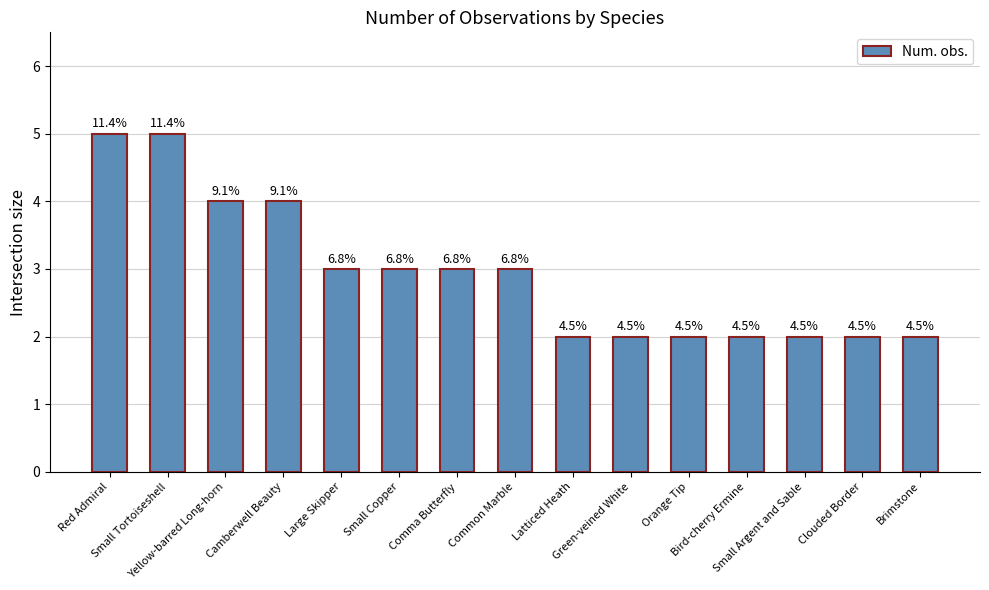

What is the sum of the values at Small Tortoiseshell and Small Copper?

8